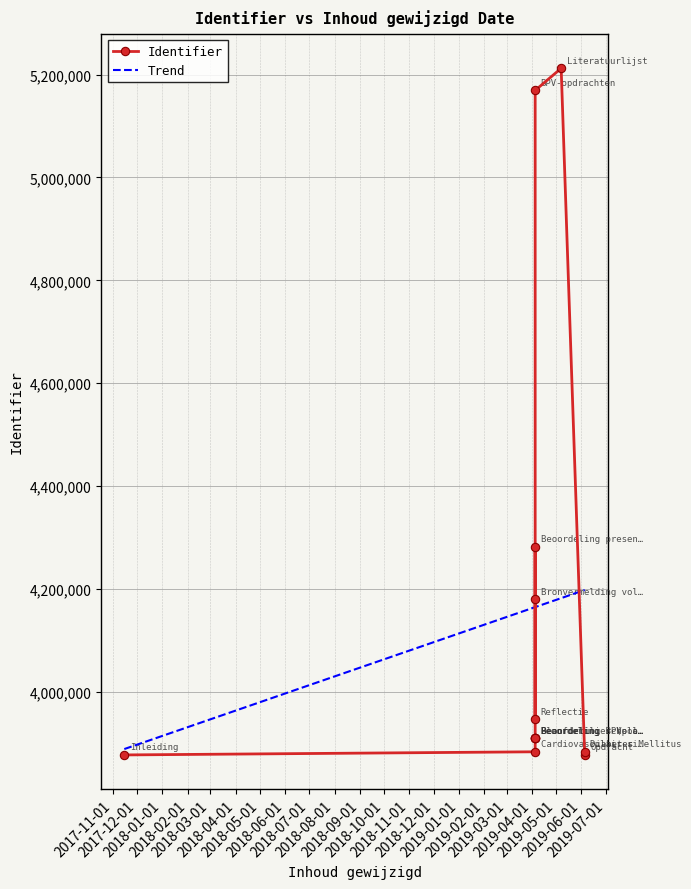

How many points are lower than both their immediate neighbors (excluding endpoints)?

1